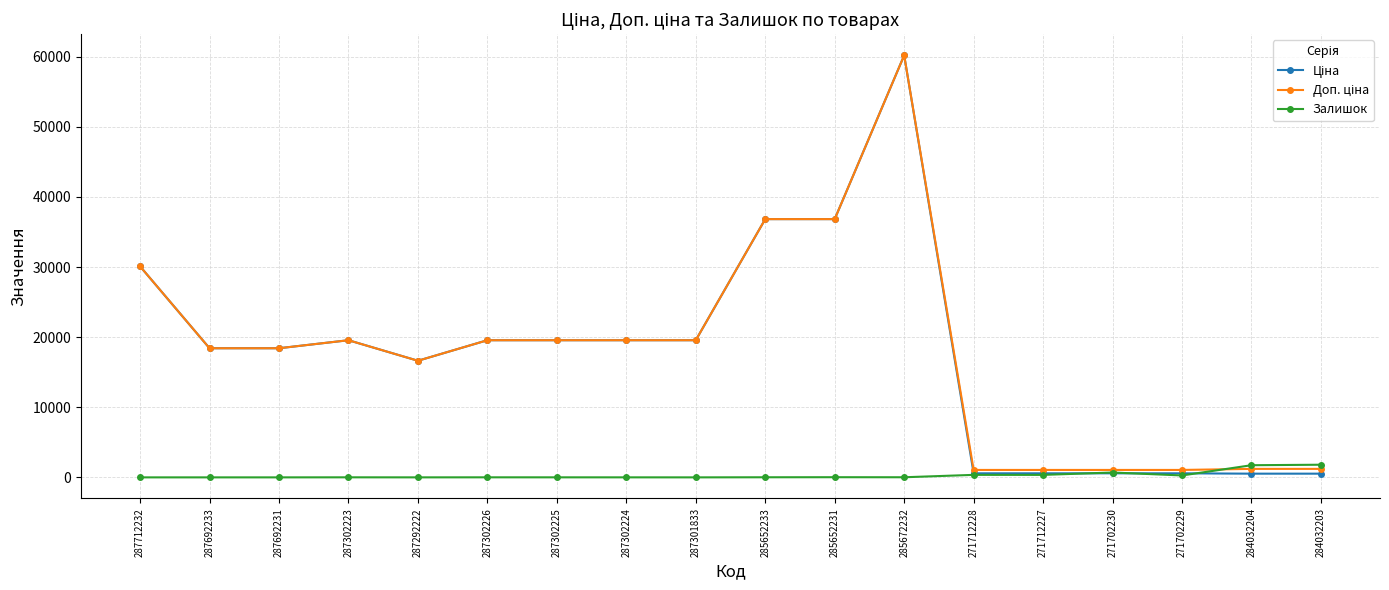

Is it true that Залишок equals 14.0 at 285652233?

True